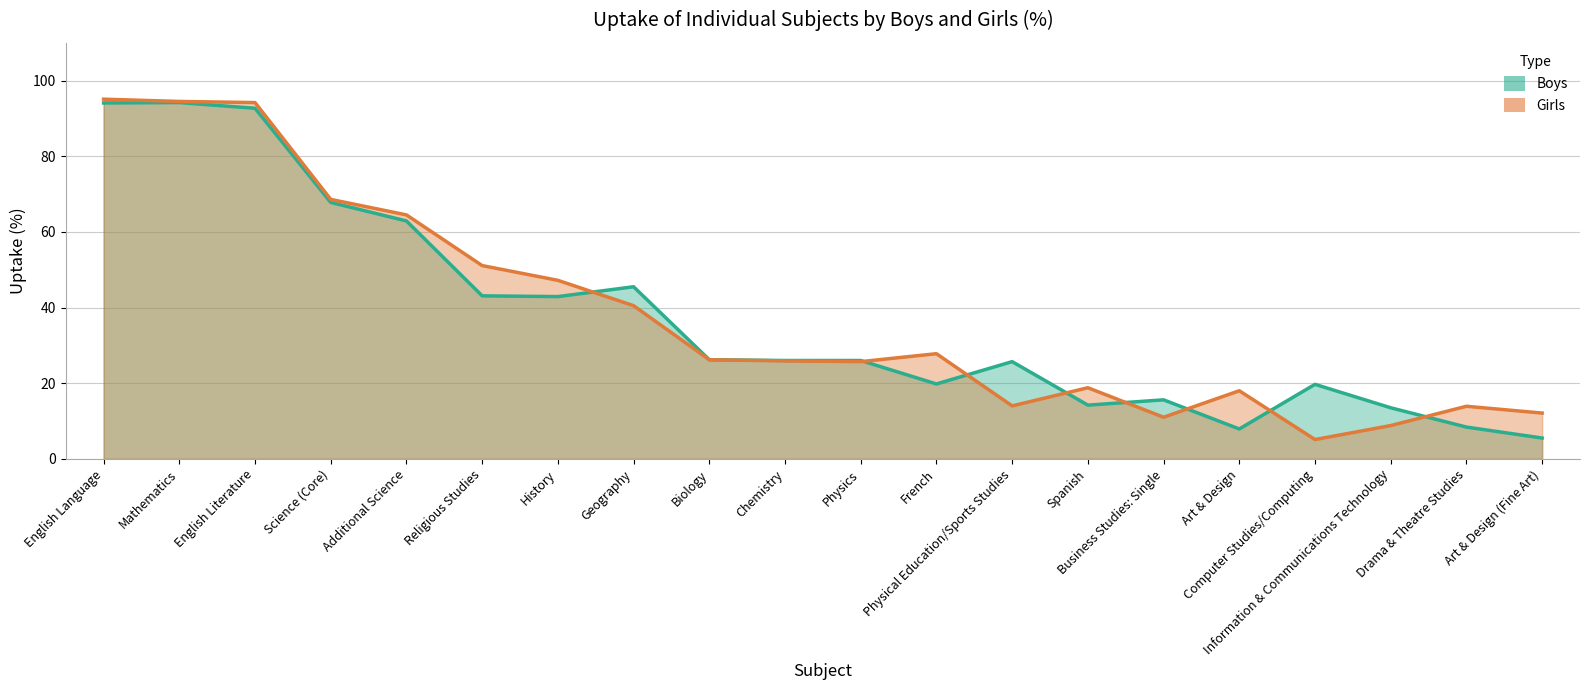

How many lines are shown in the chart?

2